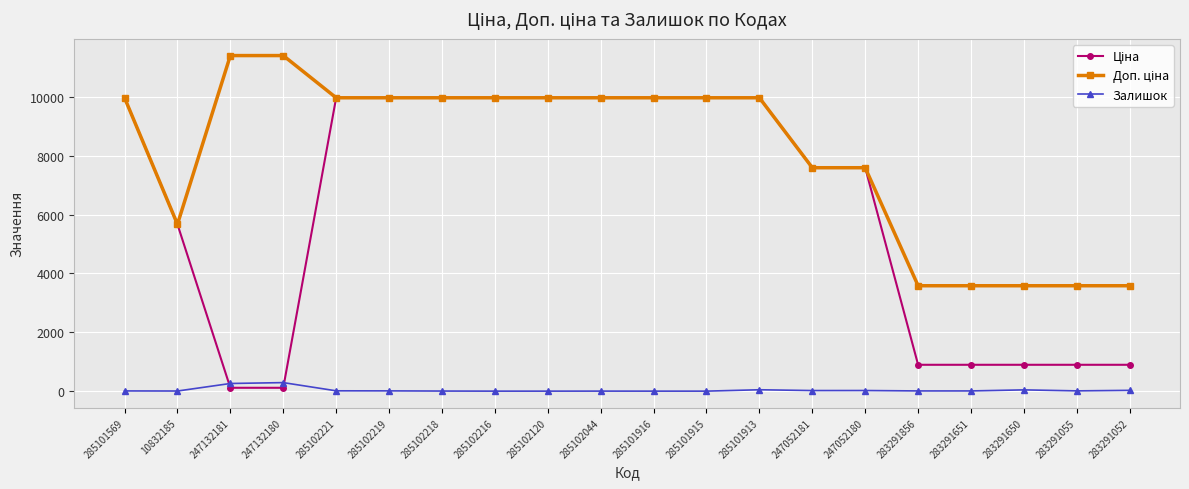

Does the chart have visible grid lines?

Yes